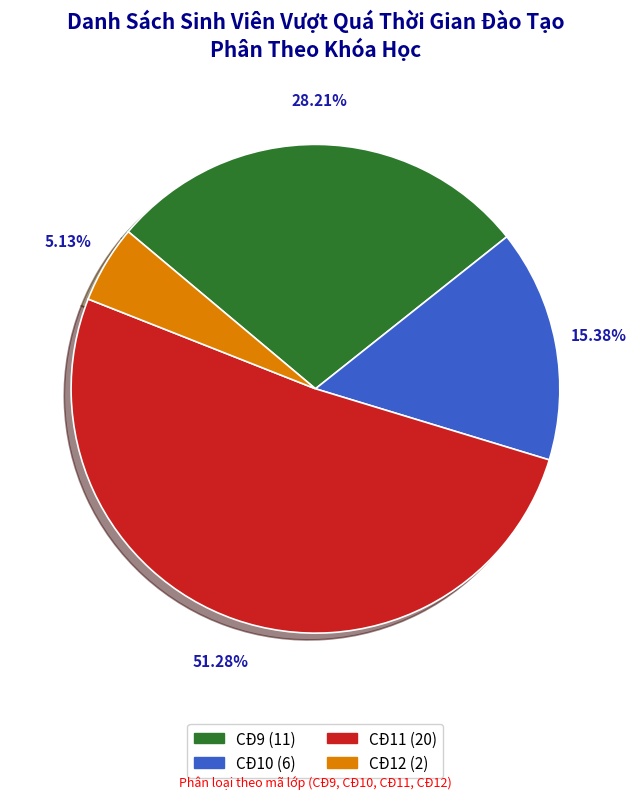

Is there a majority slice in this chart?

Yes